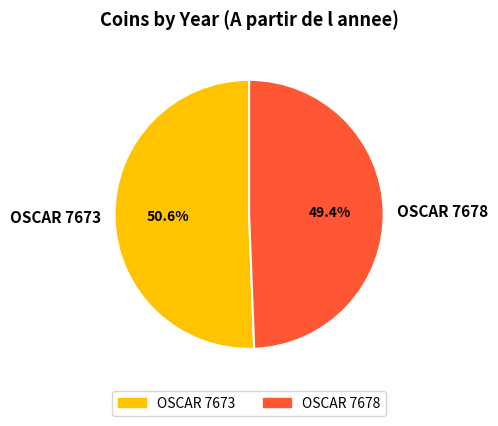

To the nearest percent, what is the difference between the largest and smallest slice percentages?

1%